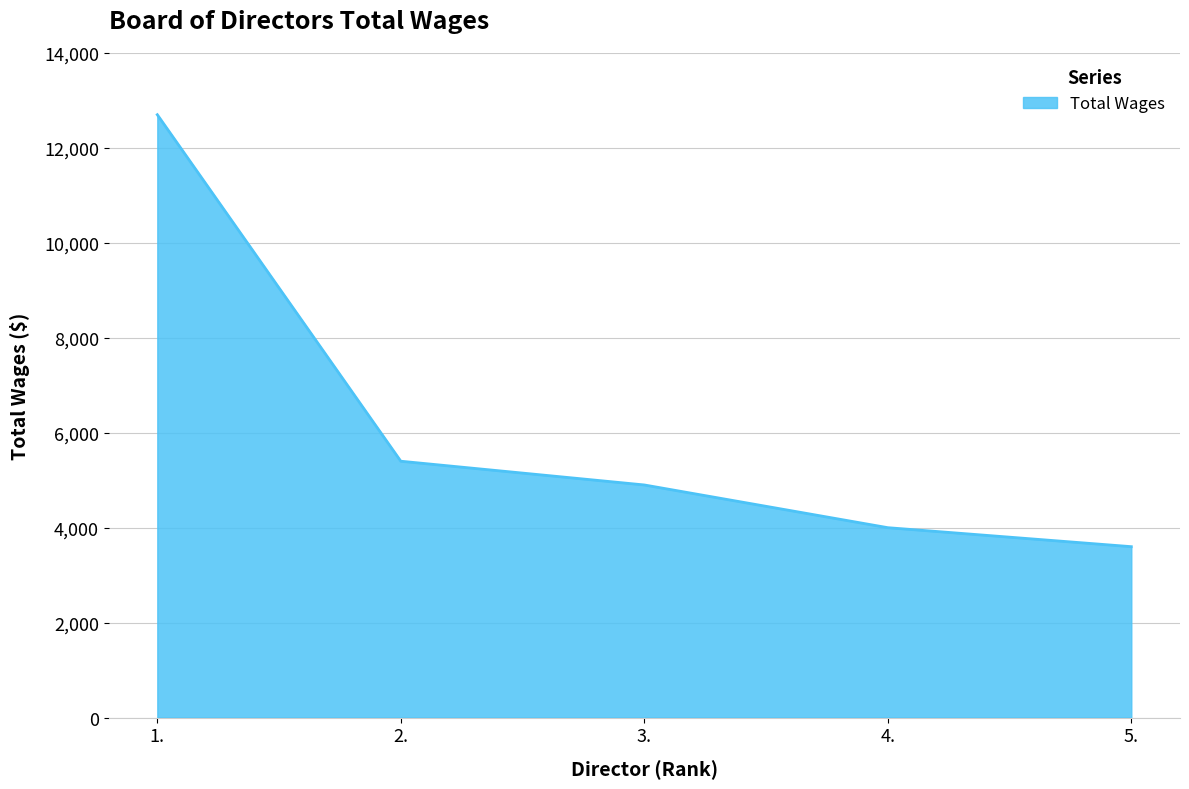

At which label does the data first exceed 4900?

1.